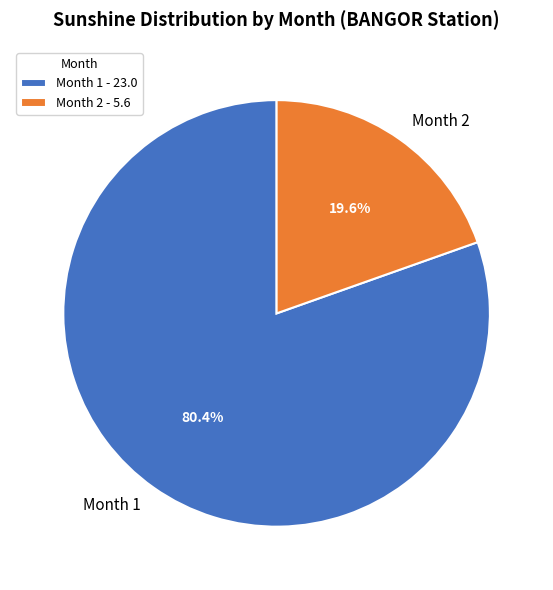

Does Month 2 represent more than half of the total?

No